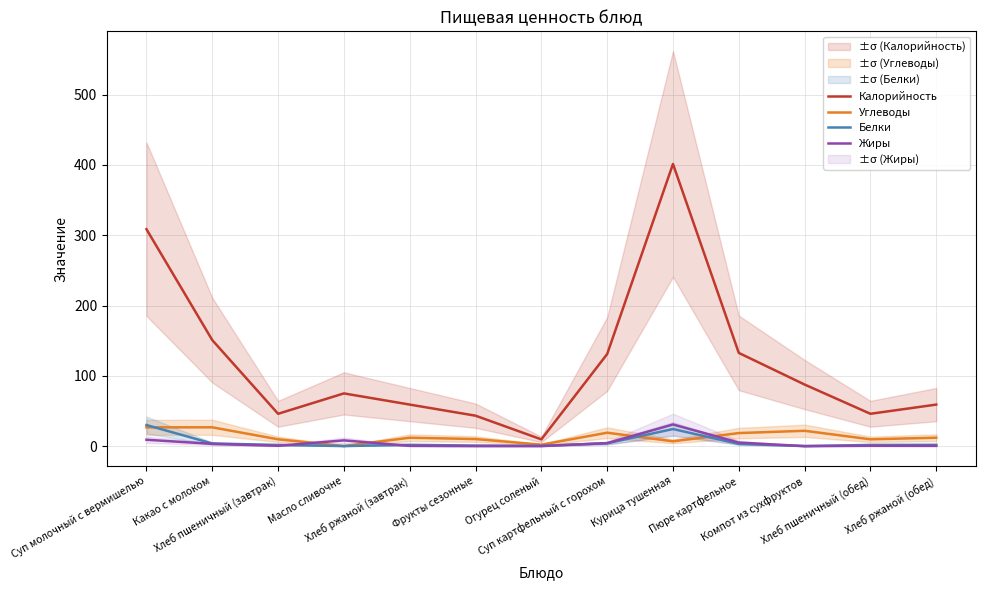

True or false: Калорийность and Белки intersect in this chart.

False